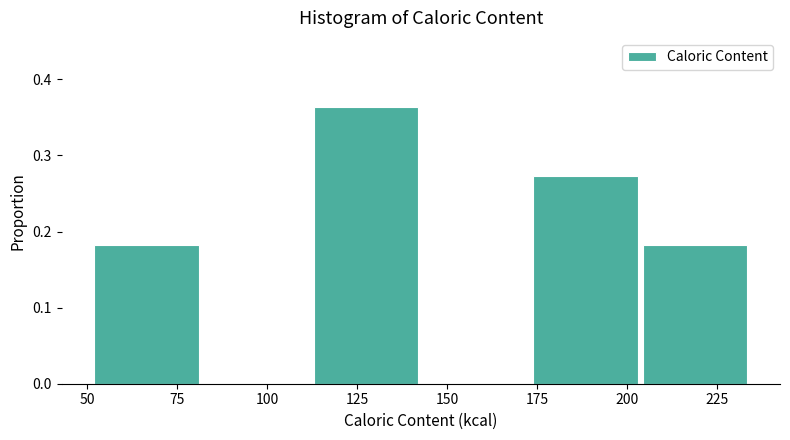

Over which range of the x-axis is the bar tallest?

113.0 to 143.5